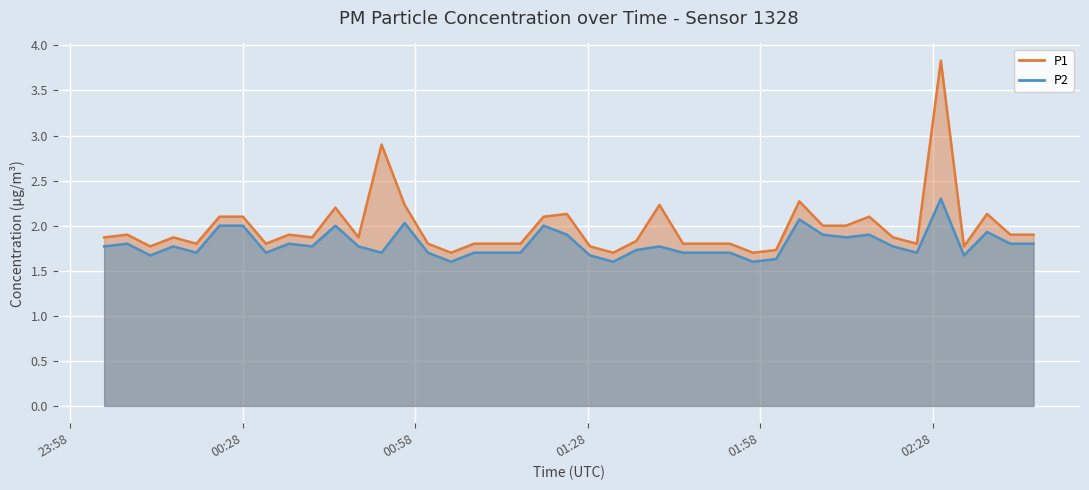

What is the total value across all series at 2023-03-19T00:23:57?

4.1